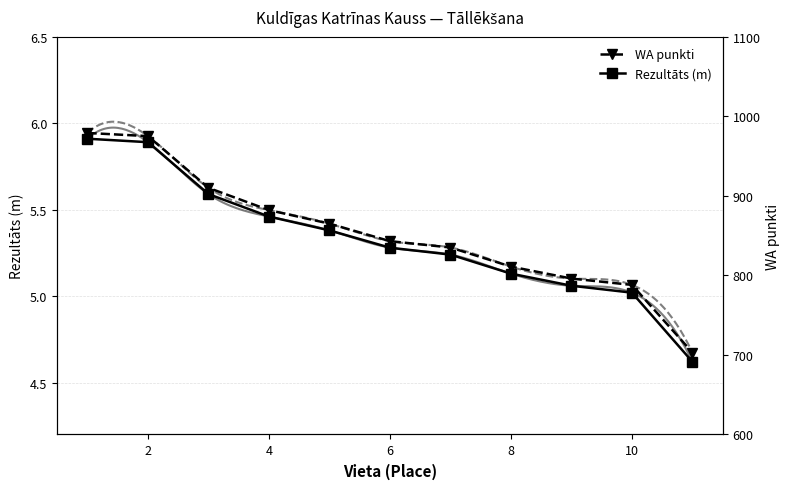

The Rezultāts (m) series shows 8.7 at 6. True or false?

False